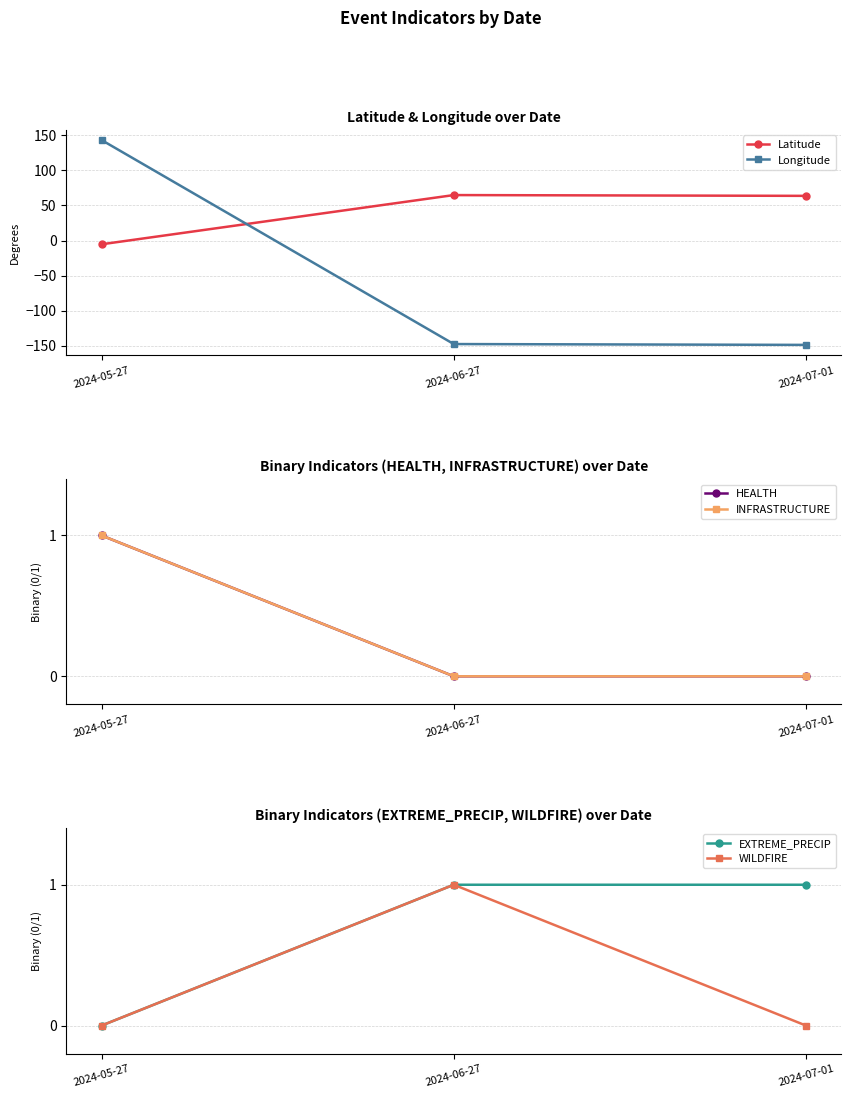

What are all the series names shown in the legend?

Latitude, Longitude, HEALTH, INFRASTRUCTURE, EXTREME_PRECIP, WILDFIRE